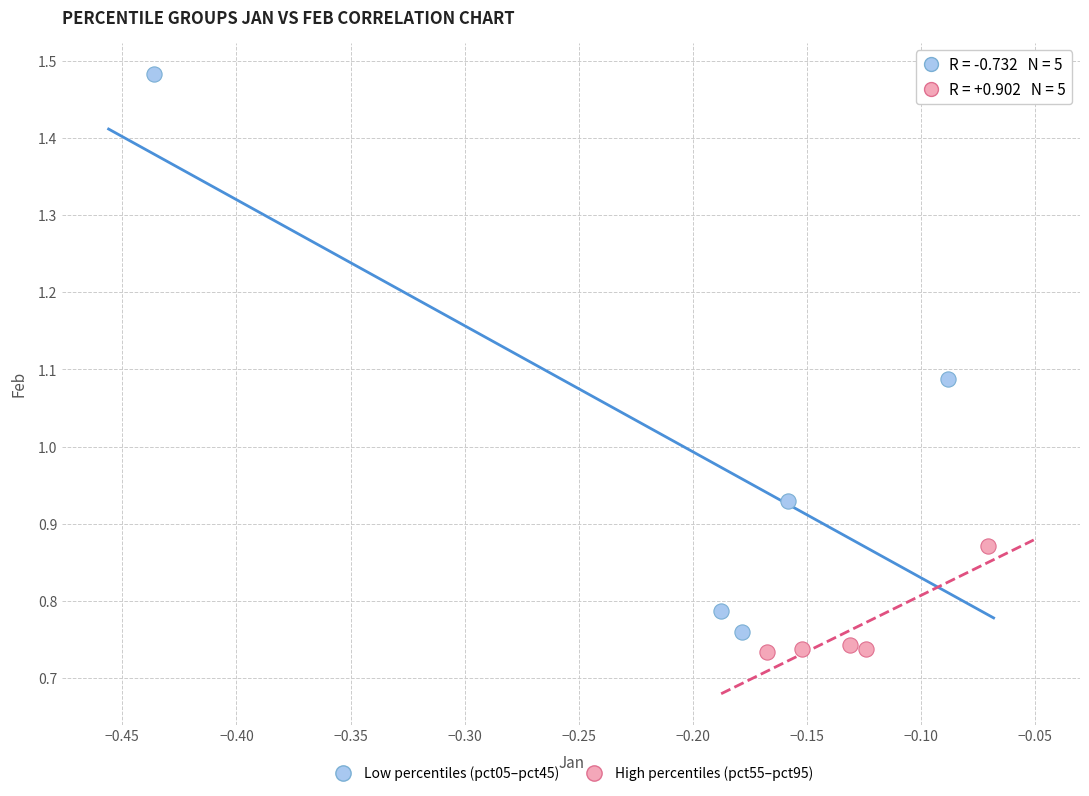

Which series reaches the maximum Y coordinate?

Low percentiles (pct05–pct45)